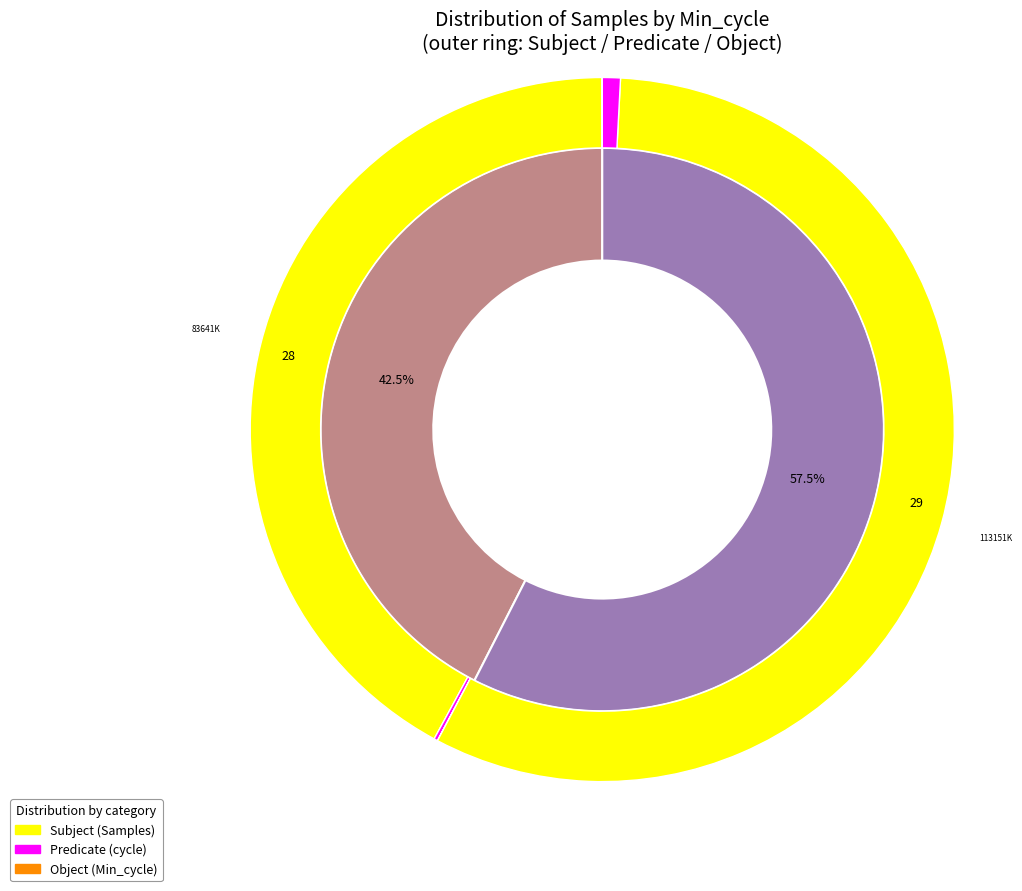

What is the largest slice in the pie chart?

29